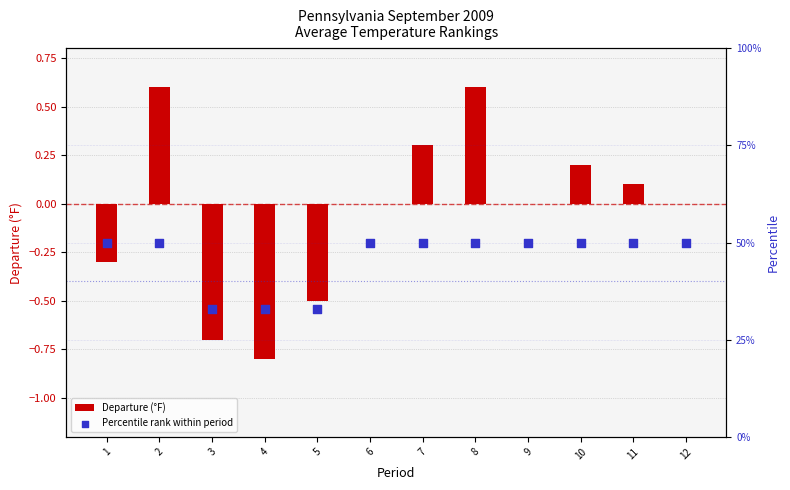

Which has a higher value, 4 or 9?

9